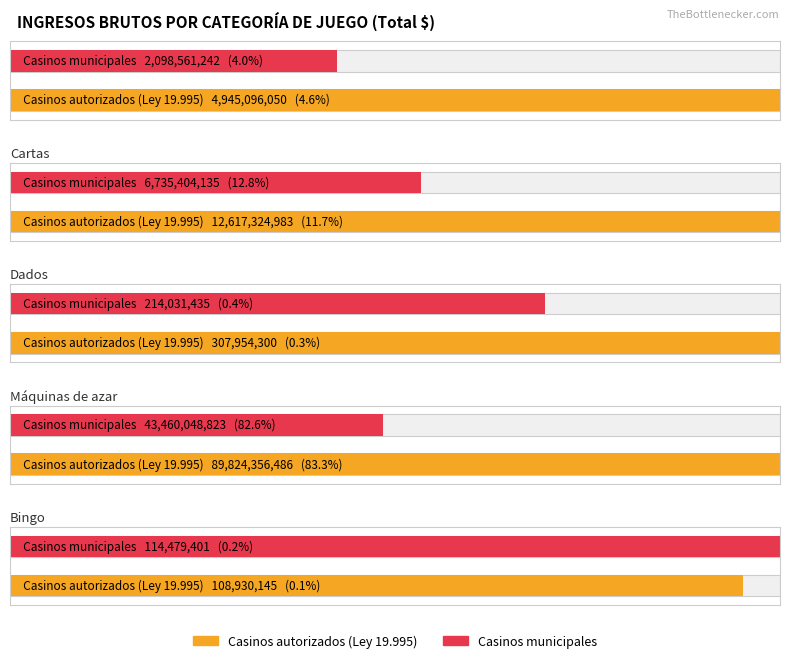

What is the spread (max minus min) of values at Casinos municipales?

43345569422.1